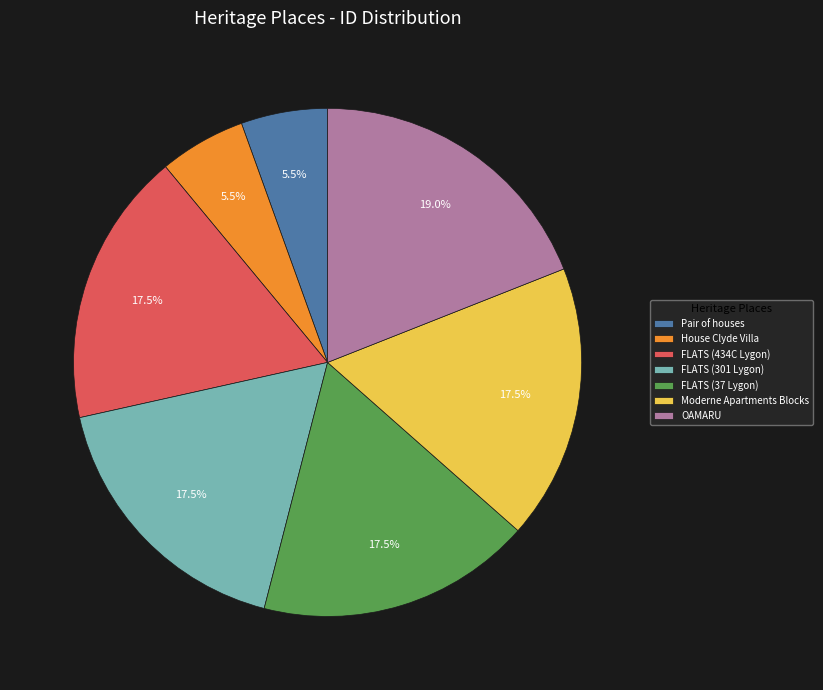

Is there any slice that represents more than half of the pie?

No